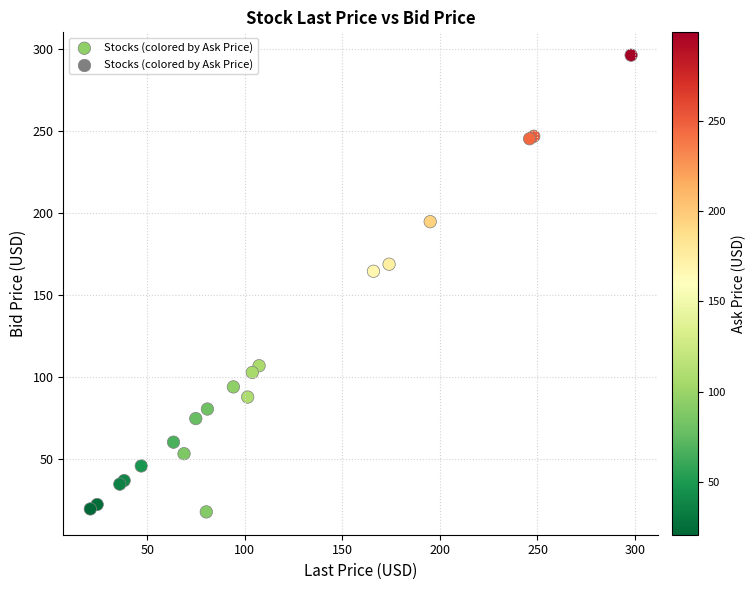

What Y value in the scatter plot is closest to 157?

164.7